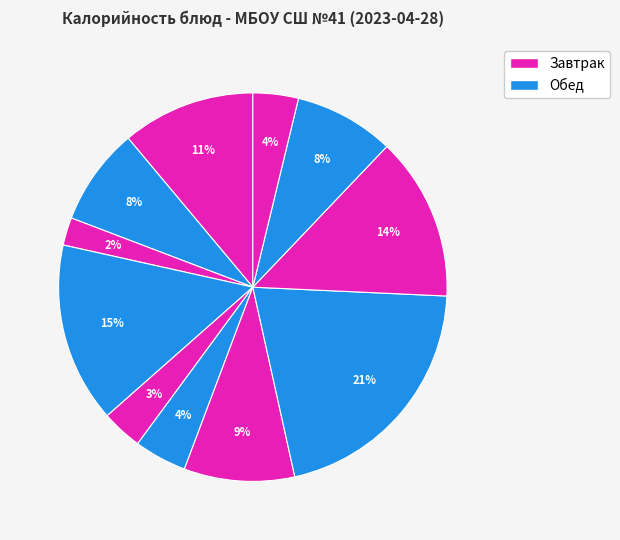

Does any single category account for the majority?

No